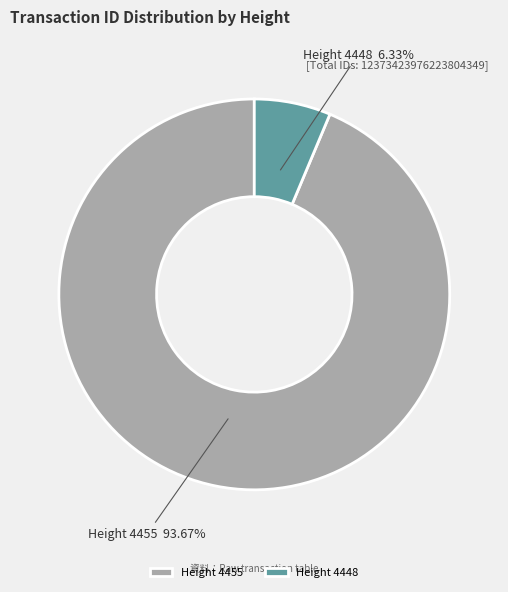

Combined, do Height 4455 and Height 4448 account for over 50%?

Yes